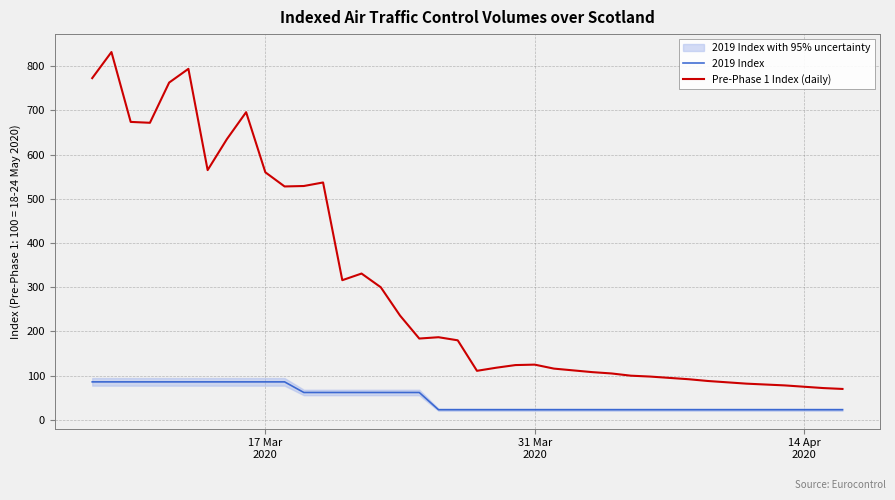

How many lines are shown in the chart?

2